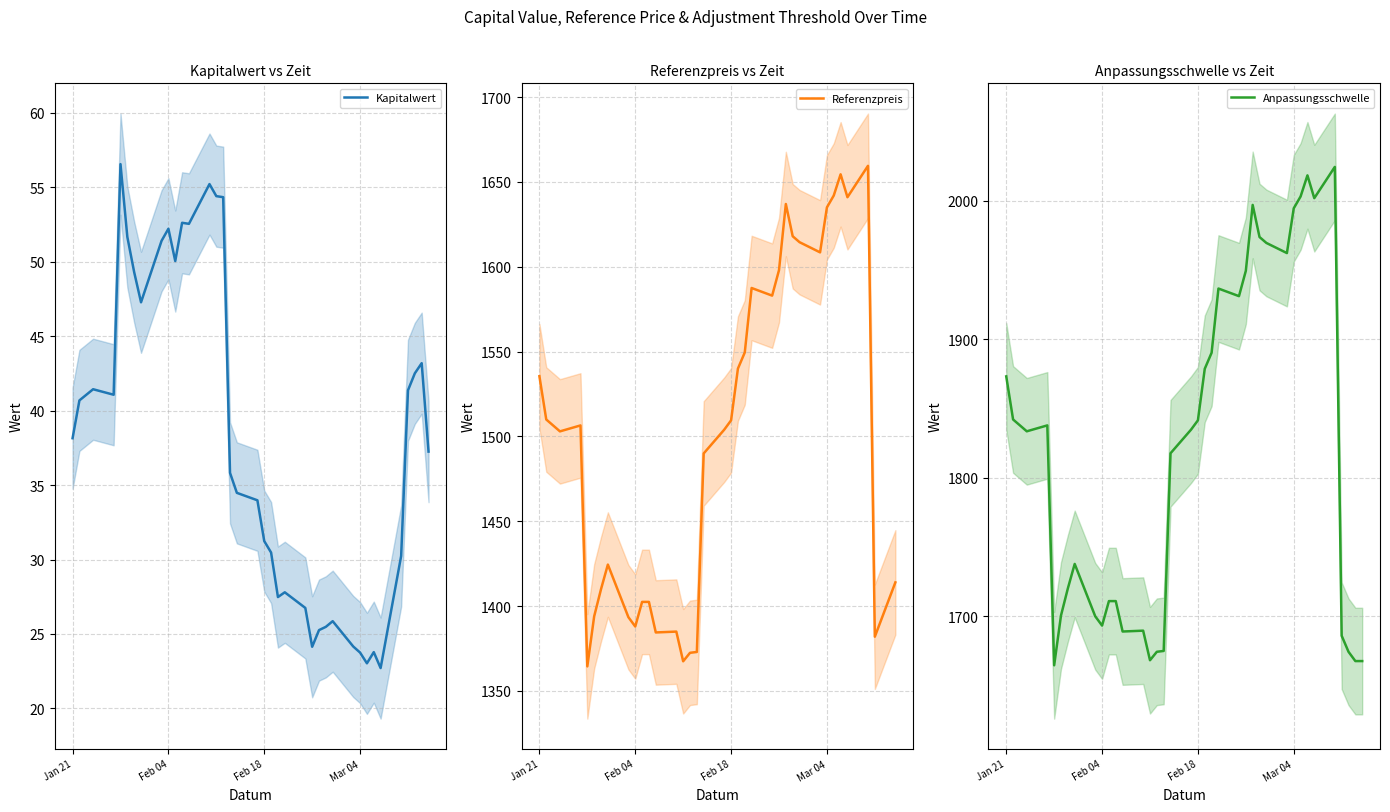

True or false: Kapitalwert and Anpassungsschwelle intersect in this chart.

False